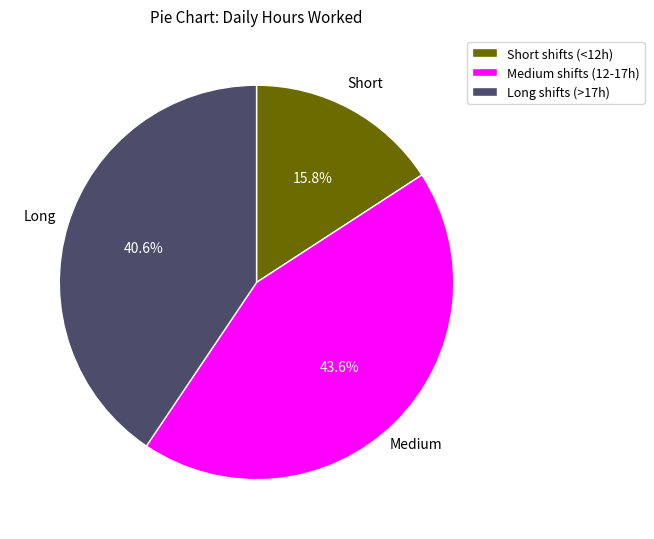

What portion of the pie excludes Long shifts (>17h)?

59.4%